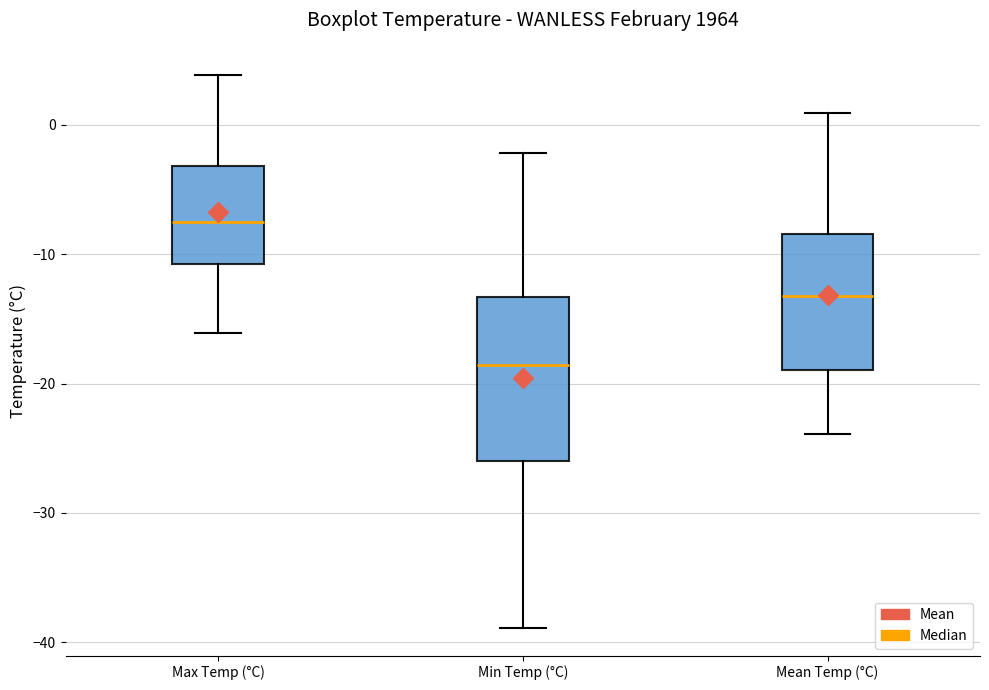

Reading left to right, read every box against the y-axis: the position of its median line, the range the box covers, and the ends of its whiskers. The values are not printed on the chart, so give them approximately, as read against the axis.

Max Temp (°C): median -7, box -11 to -3, whiskers -16 to 4
Min Temp (°C): median -19, box -26 to -13, whiskers -39 to -2
Mean Temp (°C): median -13, box -19 to -8, whiskers -24 to 1